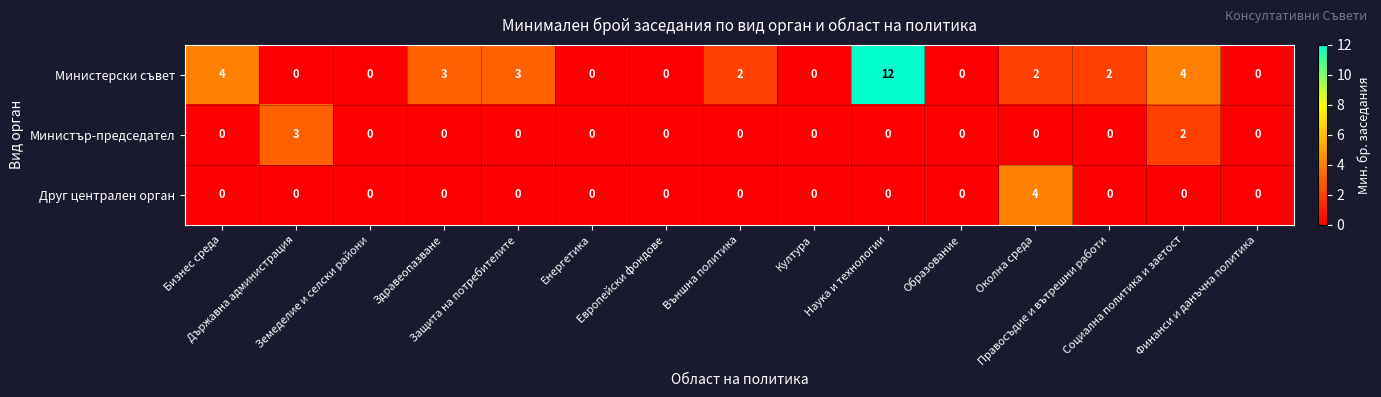

What is the spread (max minus min) of values at Държавна администрация?

3